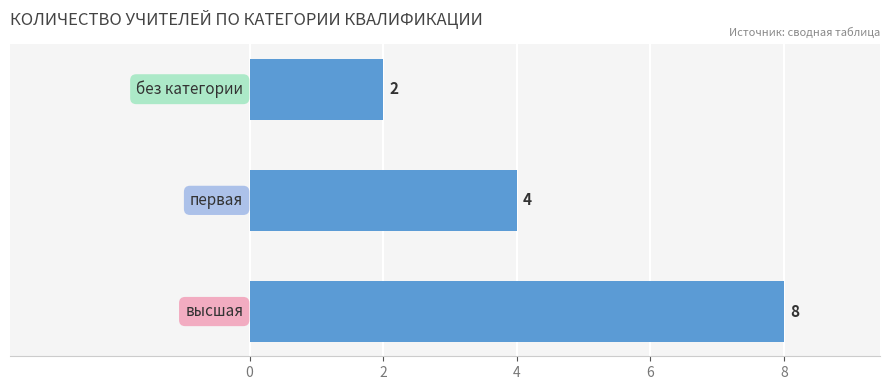

Reading bottom to top, what are all the values shown in this chart?

8	4	2